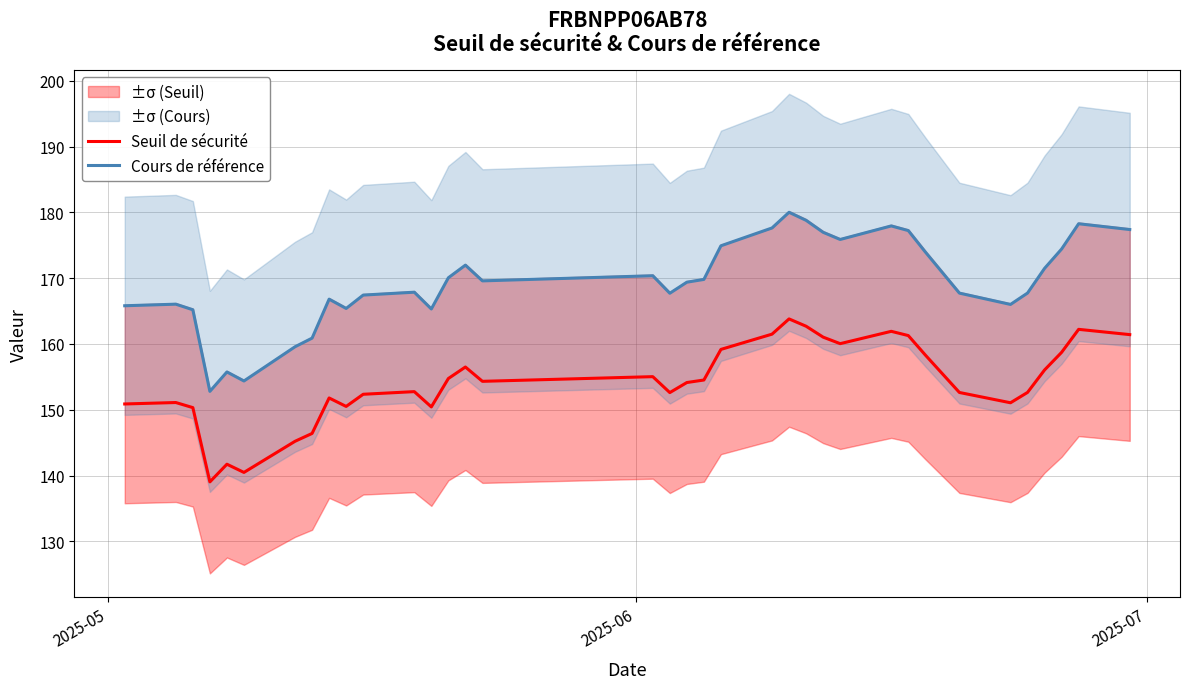

What is the lowest value of the Seuil de sécurité series?

139.0